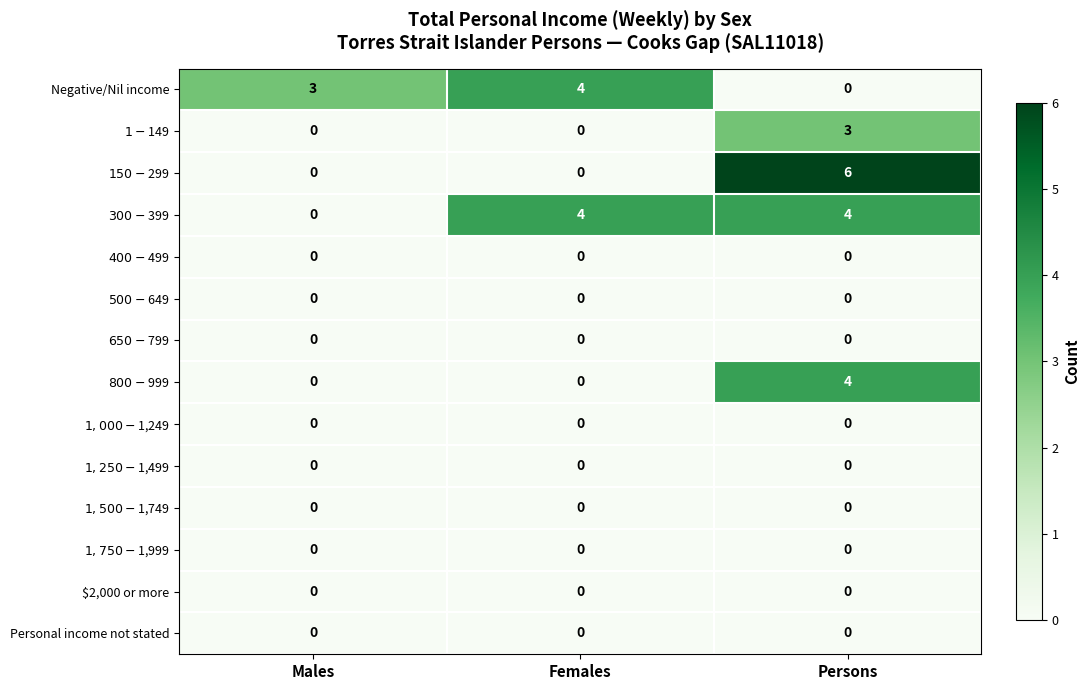

What is the maximum value for $800-$999?

4